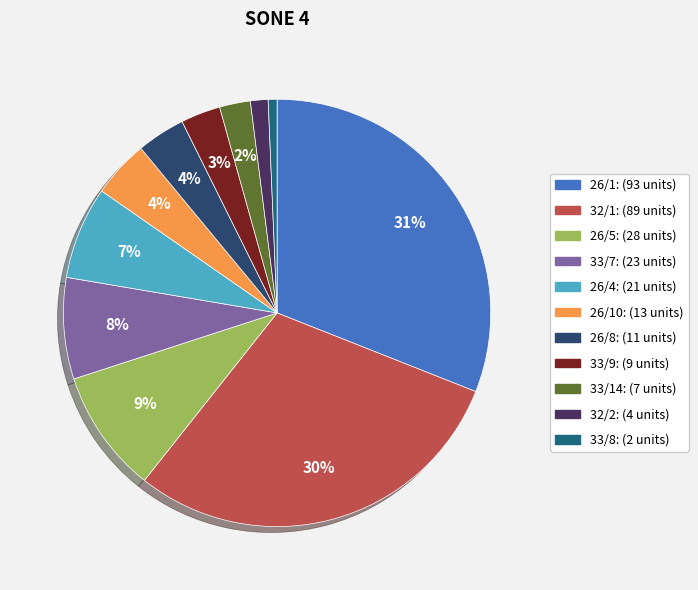

Which category has the biggest portion of the pie?

26/1: